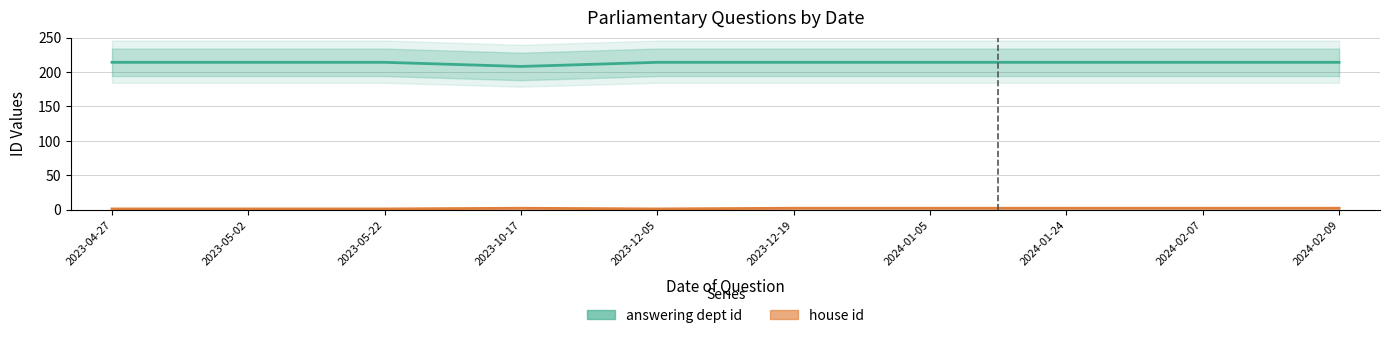

True or false: answering dept id and house id cross at least once.

False